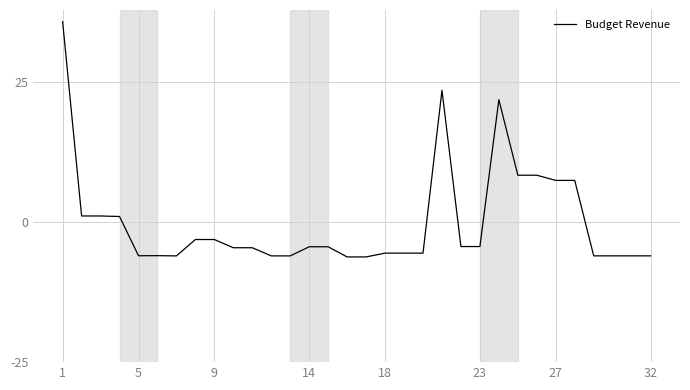

How many positive values are there?

10